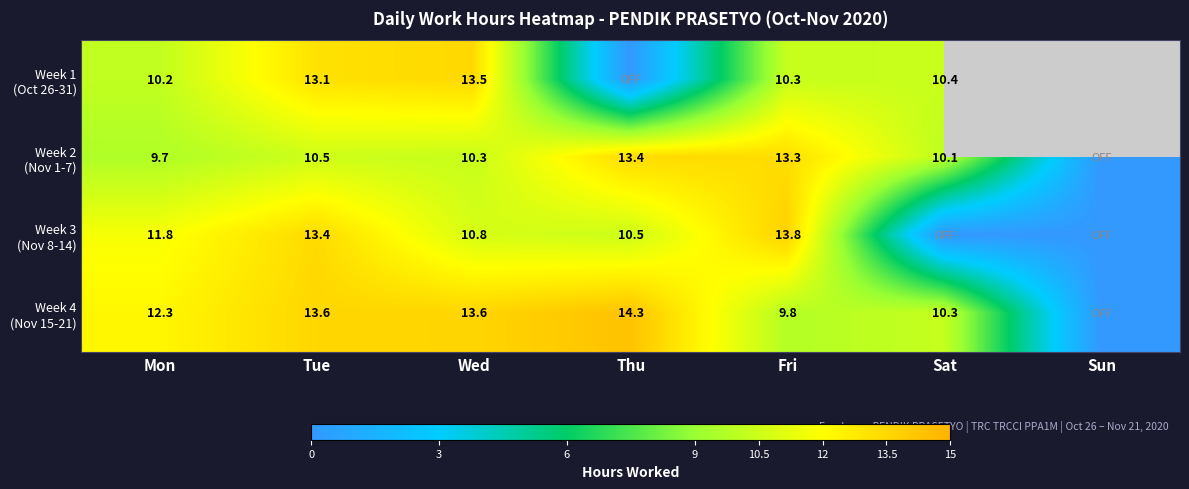

List the series in order of their peak value, lowest first.

Week 2 (Nov 1-7), Week 1 (Oct 26-31), Week 3 (Nov 8-14), Week 4 (Nov 15-21)